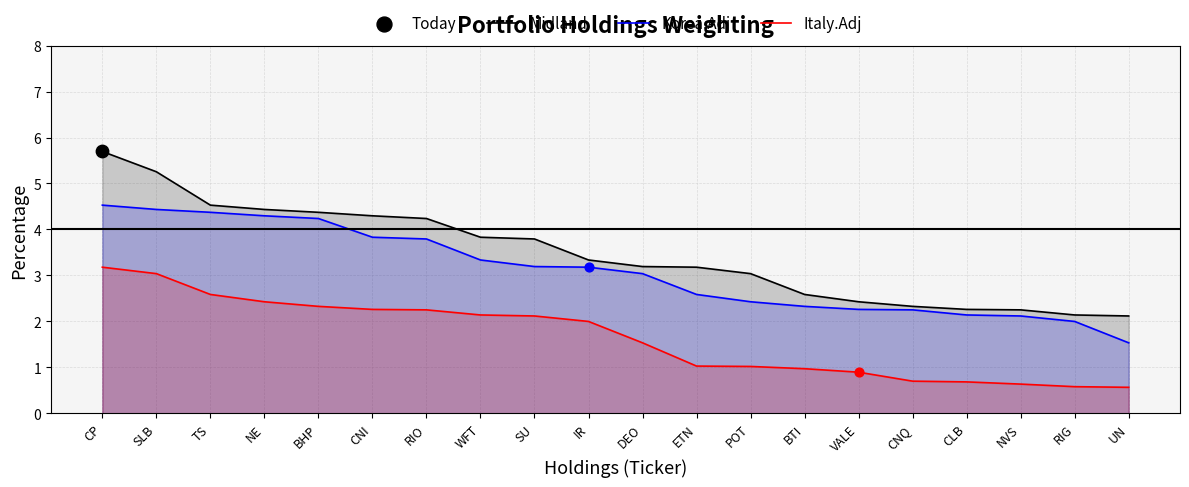

Which series has the largest Y range (max minus min)?

Midland